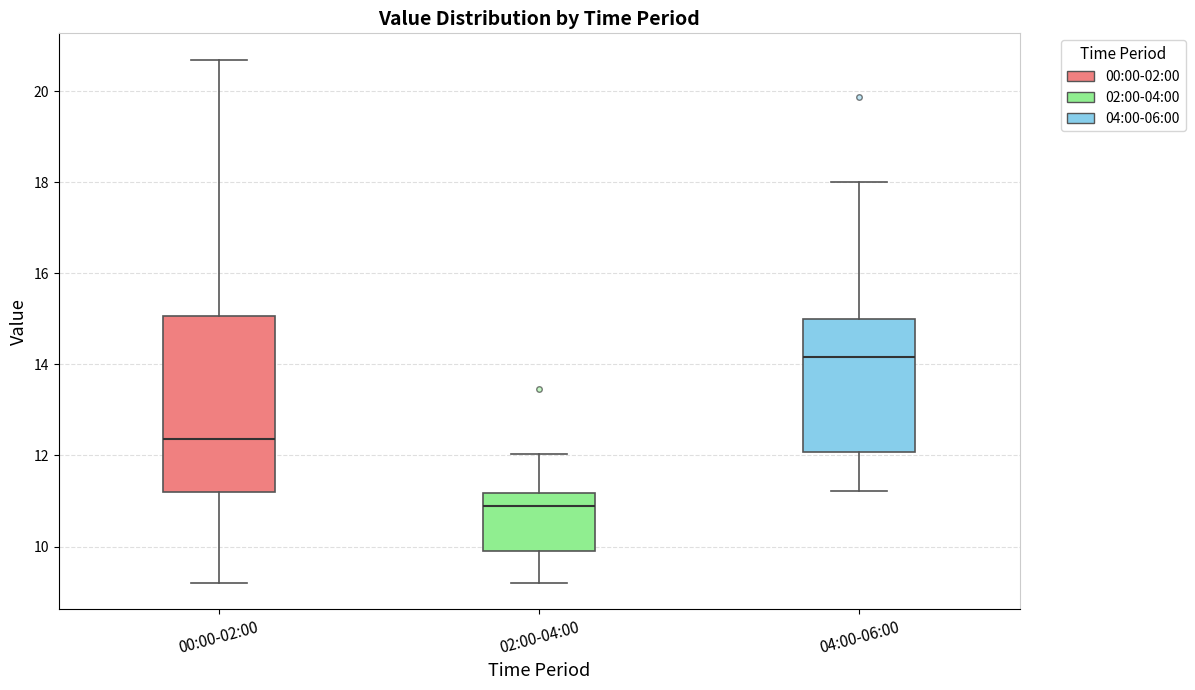

Reading left to right, read every box against the y-axis: the position of its median line, the range the box covers, and the ends of its whiskers. The values are not printed on the chart, so give them approximately, as read against the axis.

00:00-02:00: median 12.4, box 11.2 to 15.0, whiskers 9.2 to 20.8
02:00-04:00: median 11.0, box 10.0 to 11.2, whiskers 9.2 to 12.0
04:00-06:00: median 14.2, box 12.0 to 15.0, whiskers 11.2 to 18.0